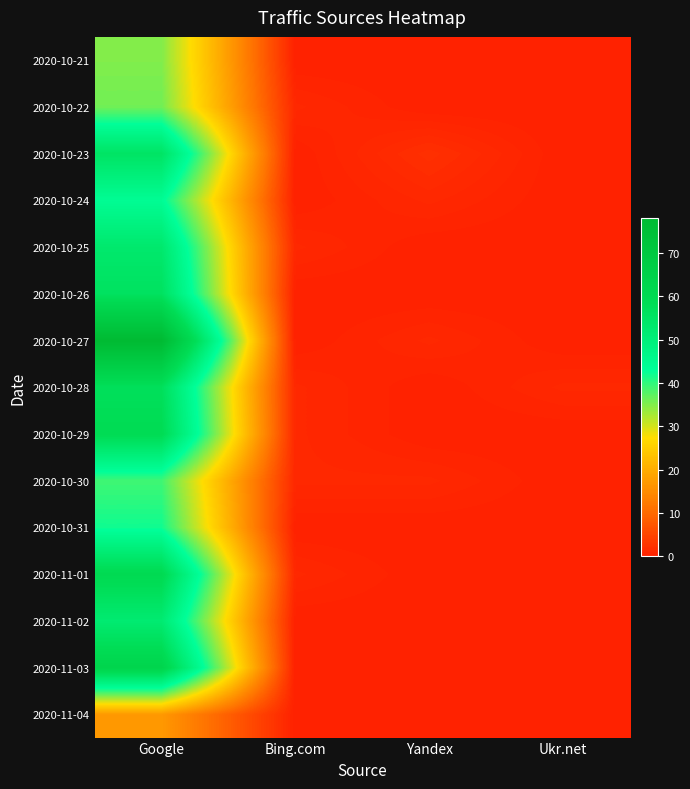

At which category does the chart reach its minimum across all series?

Bing.com